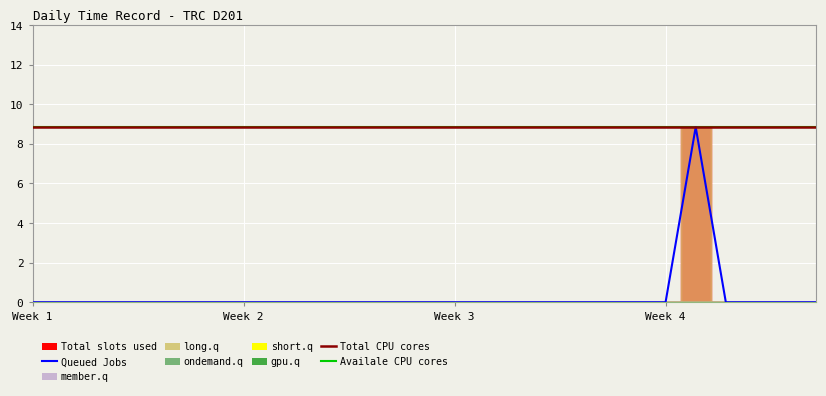

The short.q series shows 0.0 at 26. True or false?

True